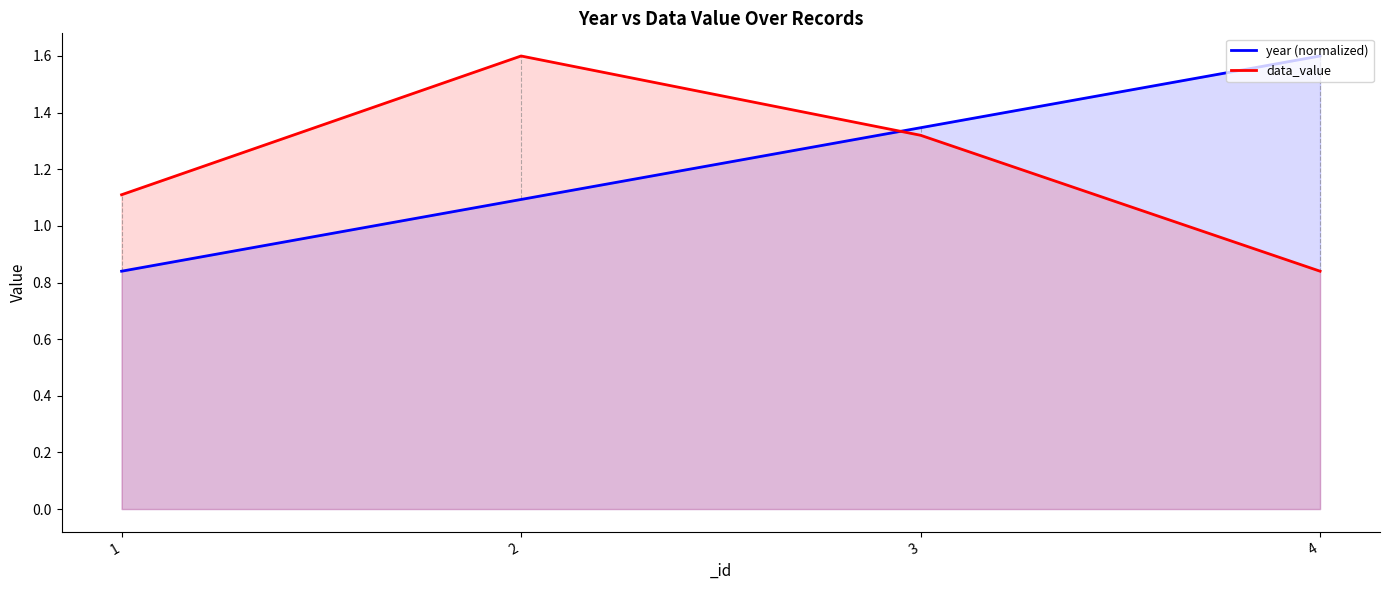

Read the data_value value at 3.

1.3